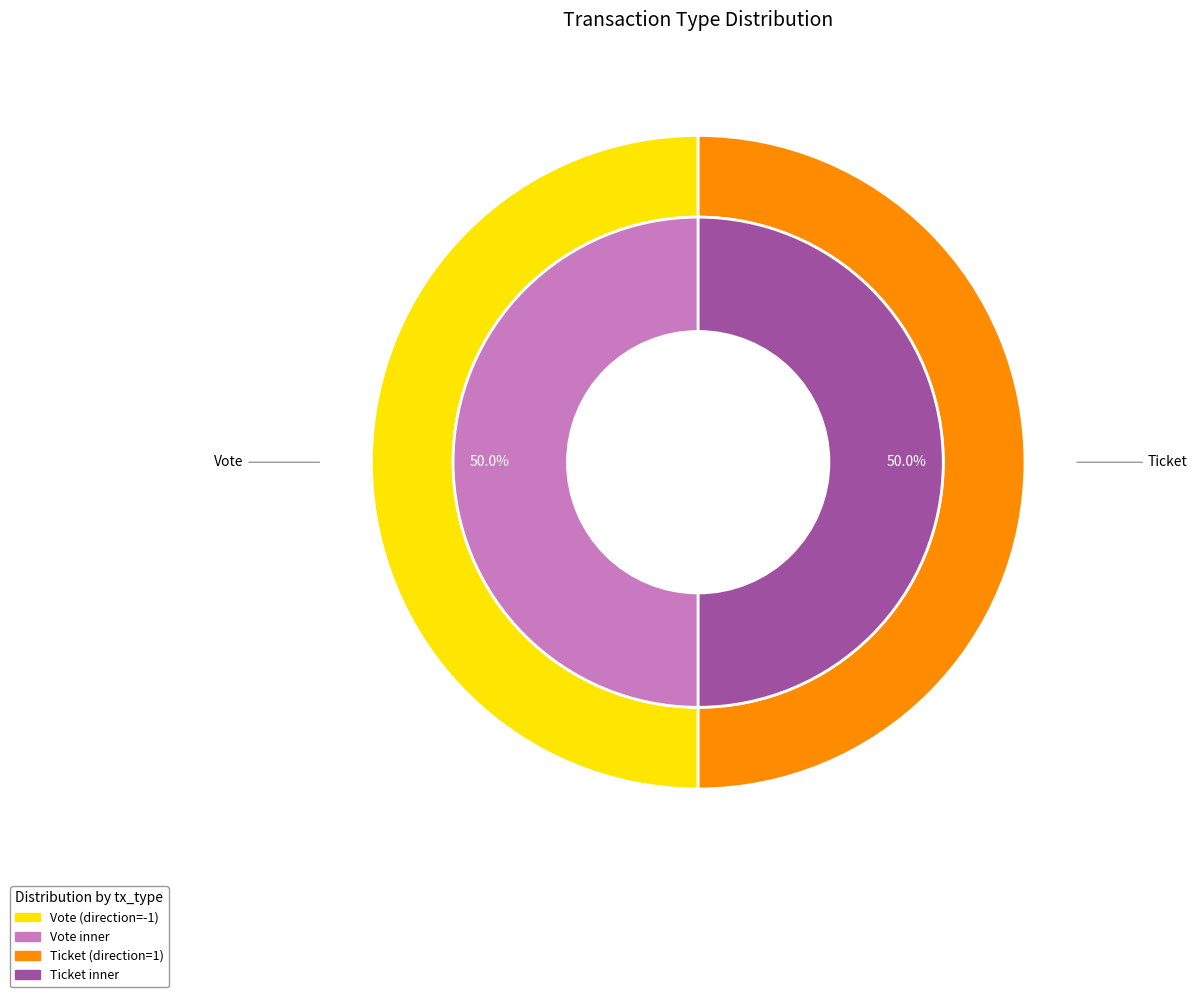

Do Vote and Ticket together represent more than half of the pie?

Yes